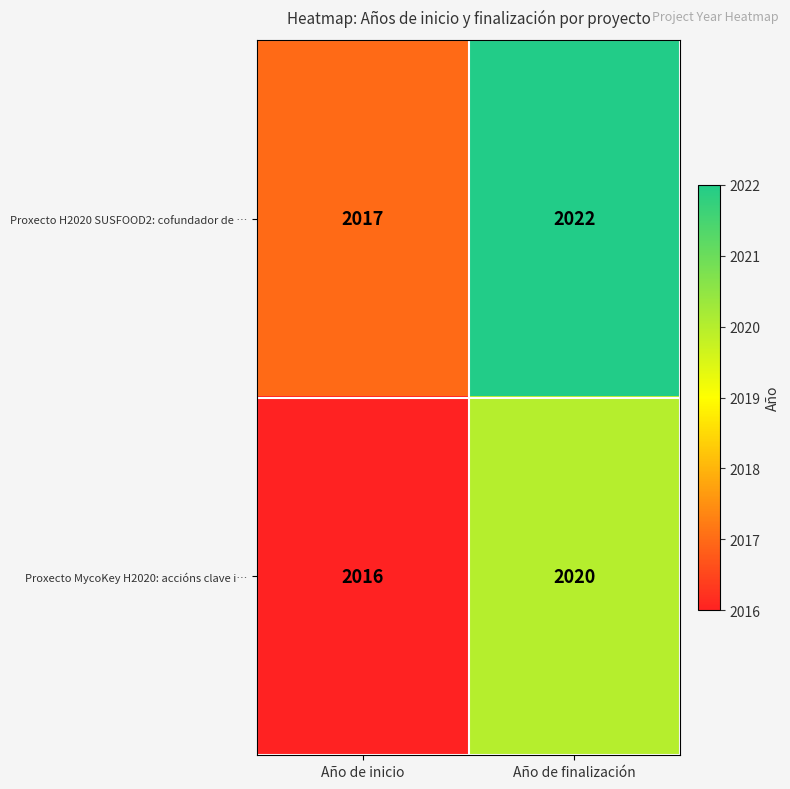

What is the average value of the Proxecto H2020 SUSFOOD2: cofundador de … series?

2020